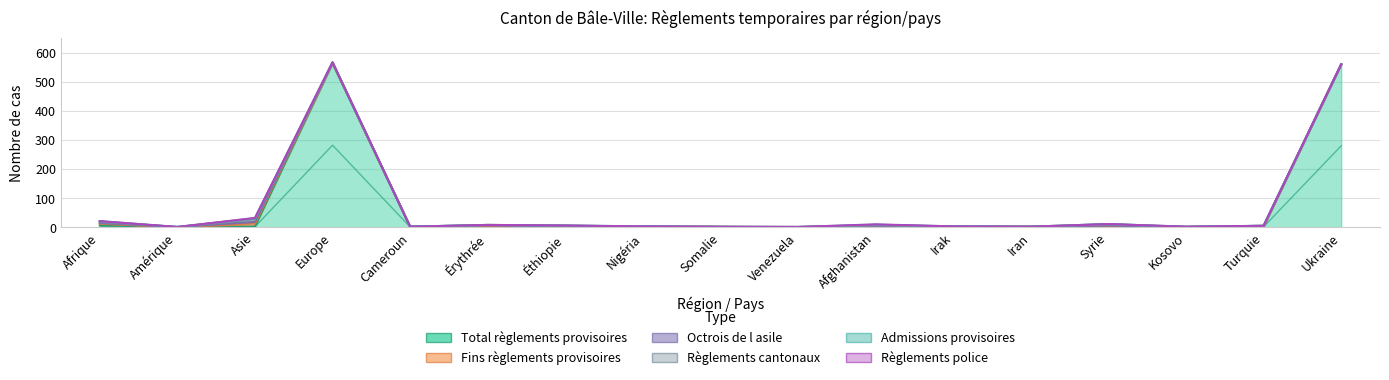

The Règlements police series shows 0 at Irak. True or false?

True